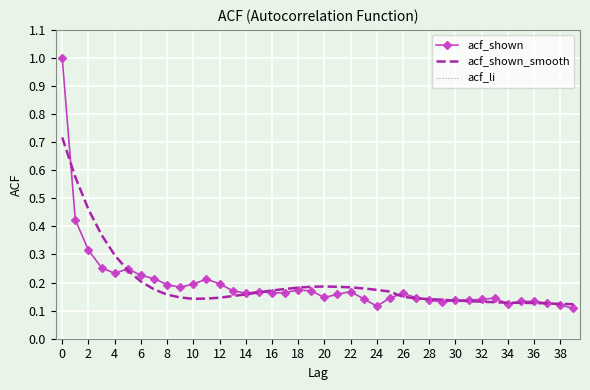

Count the acf_shown_smooth values in the range 0 to 1.

40